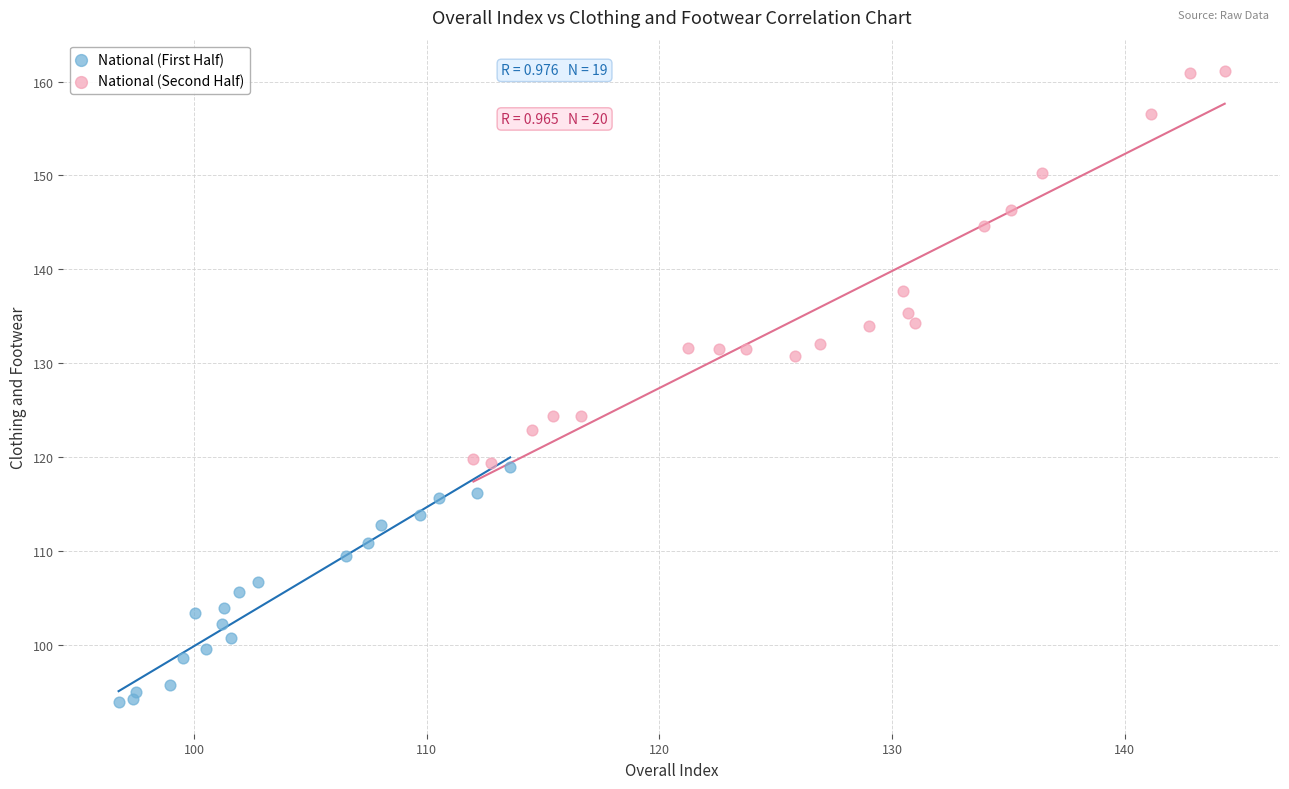

Which series contains the lowest Y value?

National (First Half)